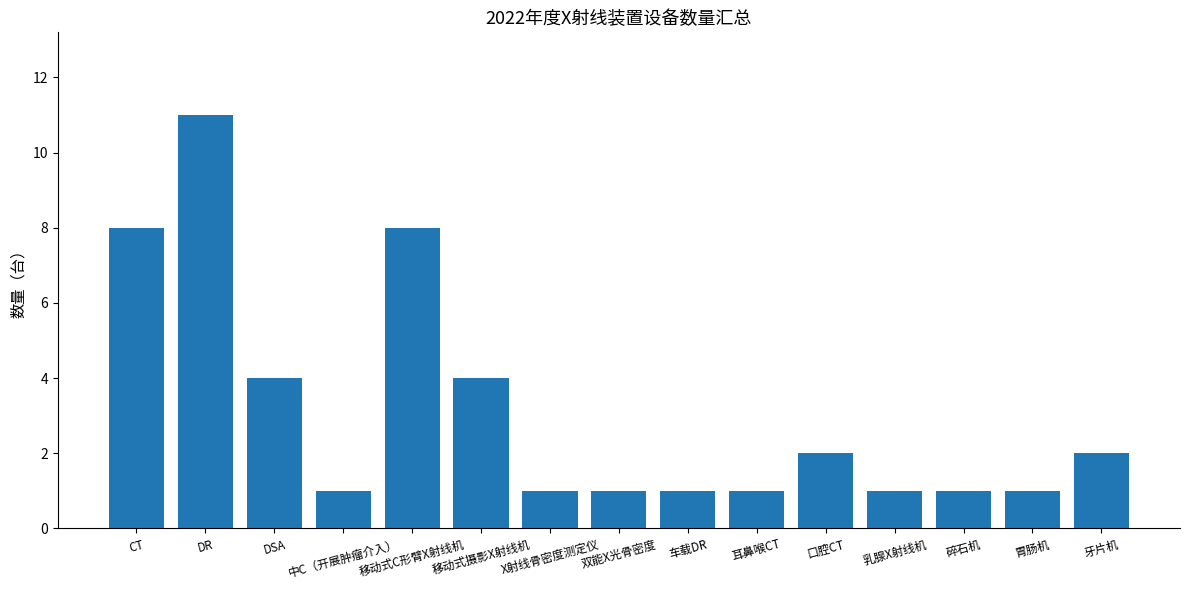

Count the number of categories in the chart.

15